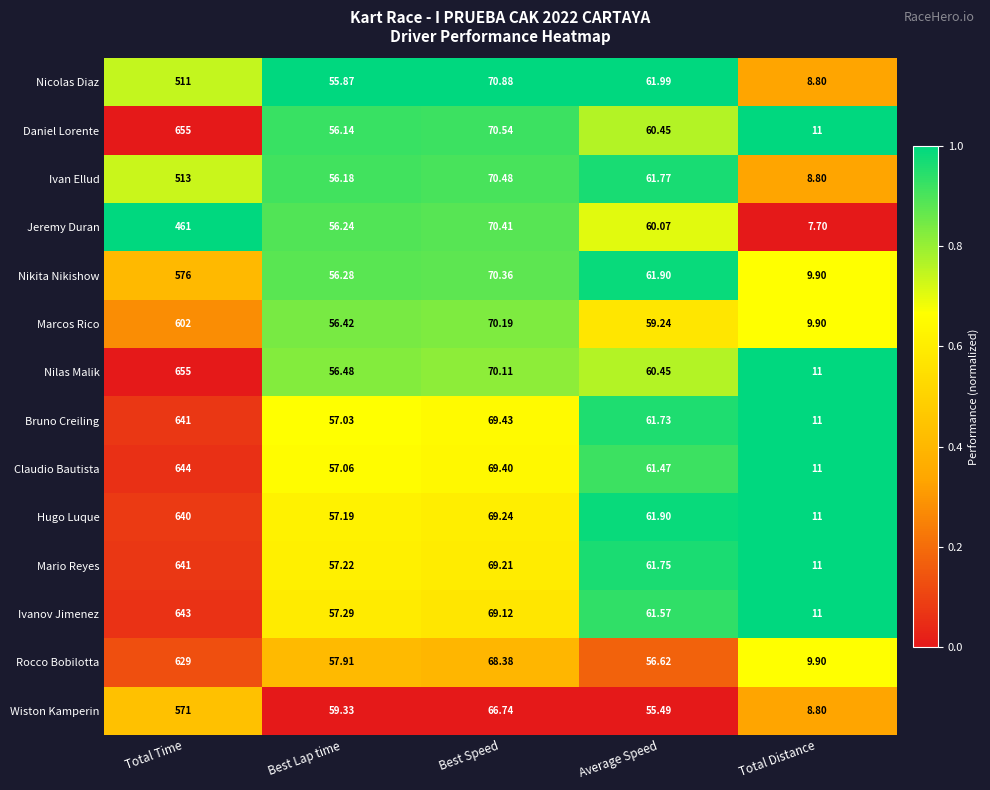

What is the greatest value displayed?

655.0